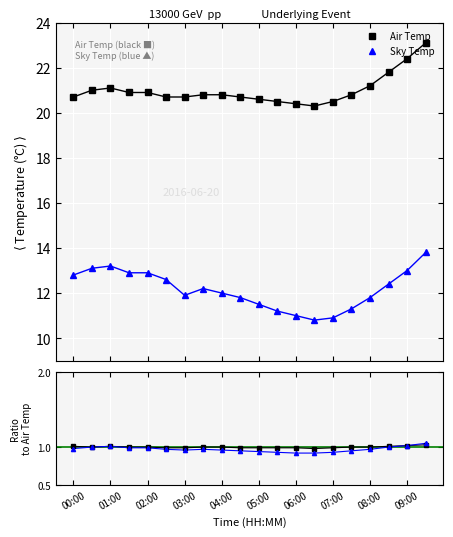

Between 13 and 03:00, which is larger?

03:00